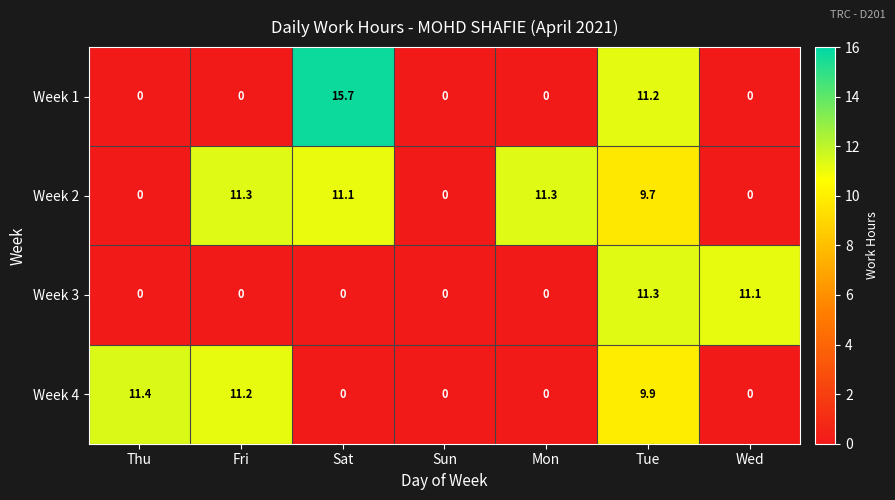

Which series has the widest spread of values?

Week 1